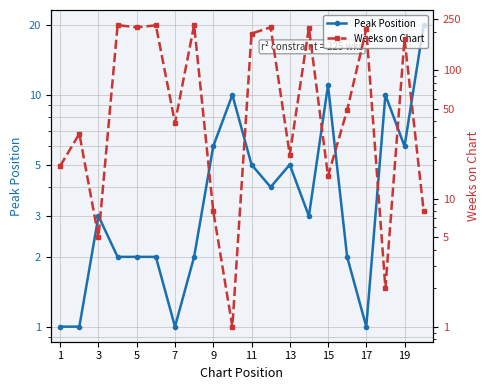

What is the minimum value shown in the chart?

1